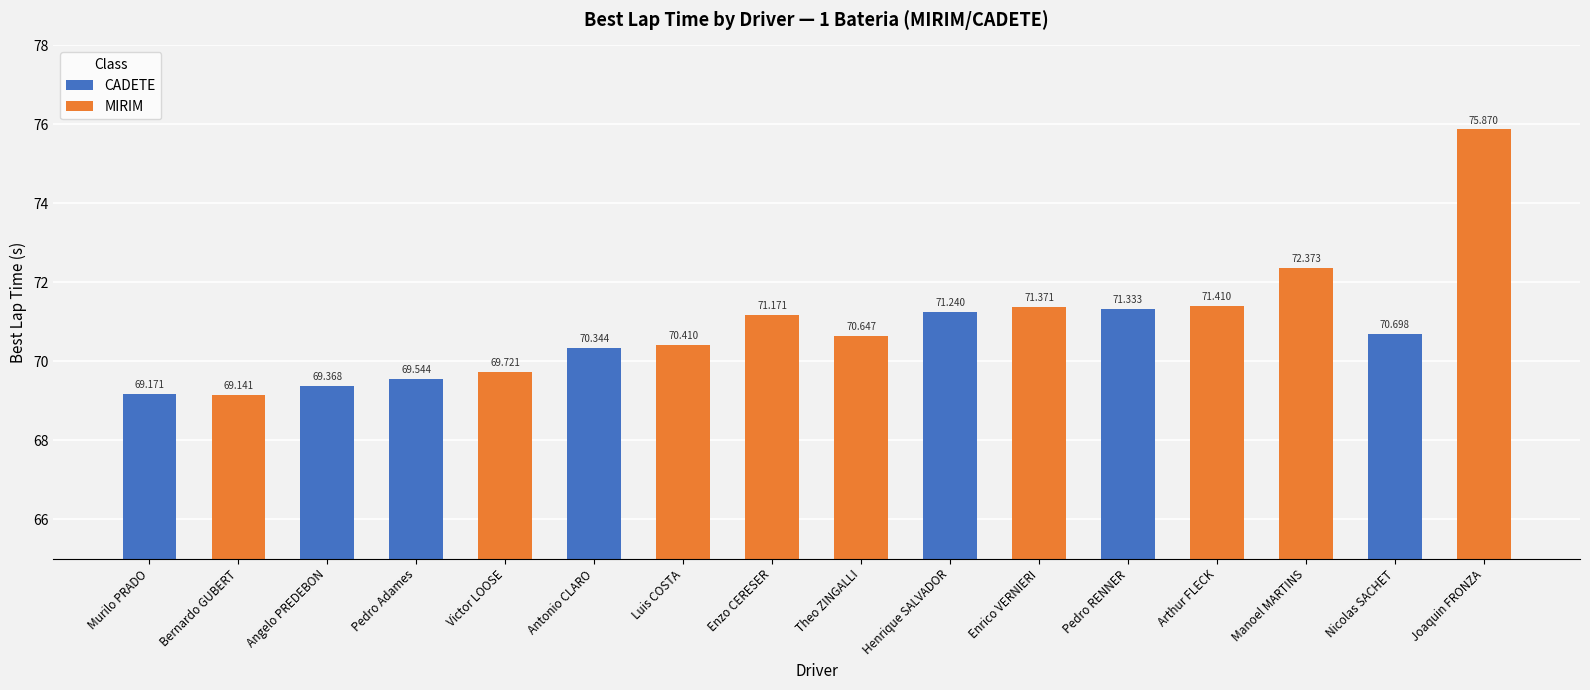

What is the label of the 15th bar from the left?

Nicolas SACHET